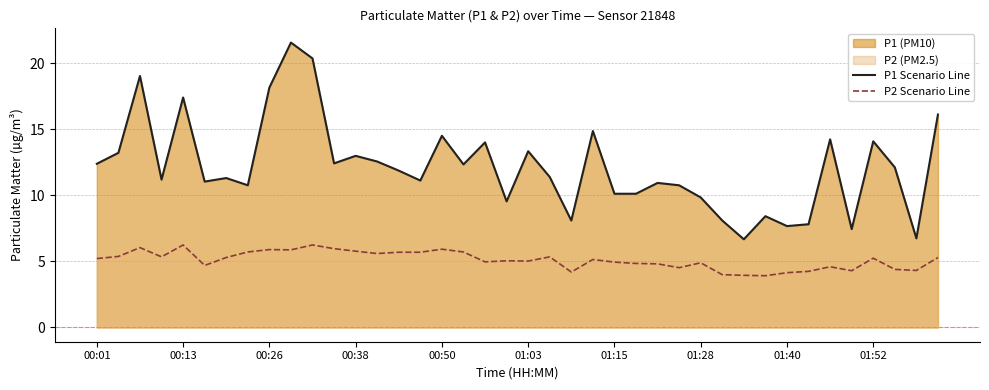

Where does the P1 Scenario Line series first go above 11?

00:01